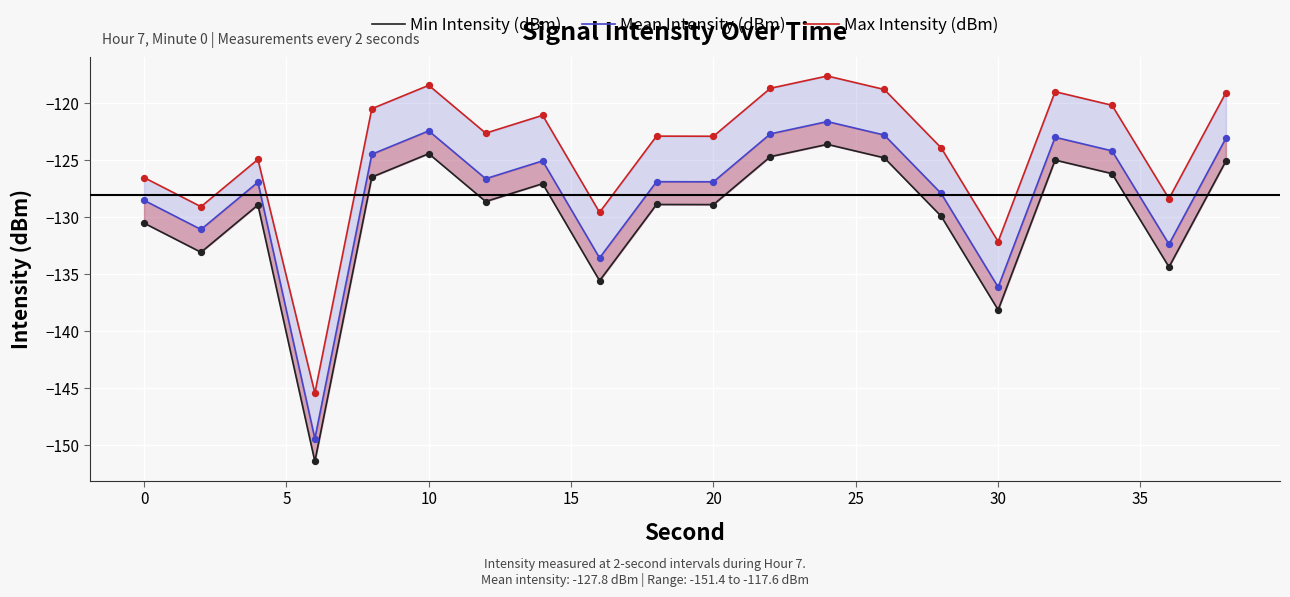

Which series reaches the minimum Y coordinate?

Min Intensity (dBm)